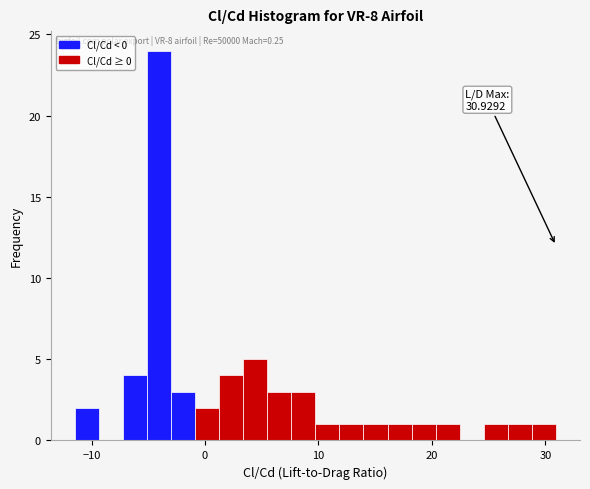

Read against the x-axis, roughly where is the centre of the tallest bar?

-4